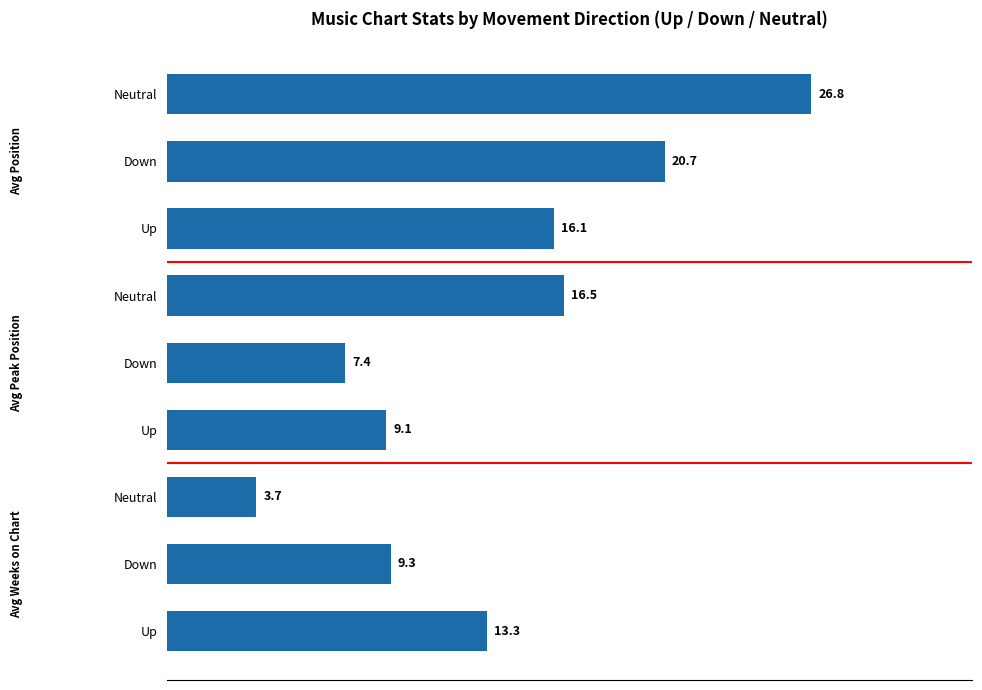

How many series are shown in this chart?

1